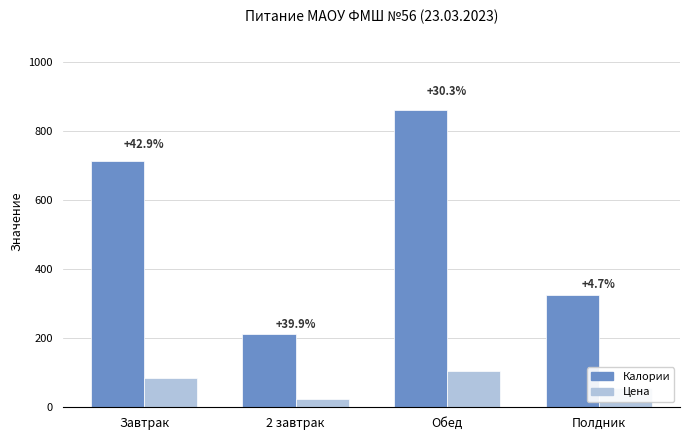

What are all the series names shown in the legend?

Калории, Цена